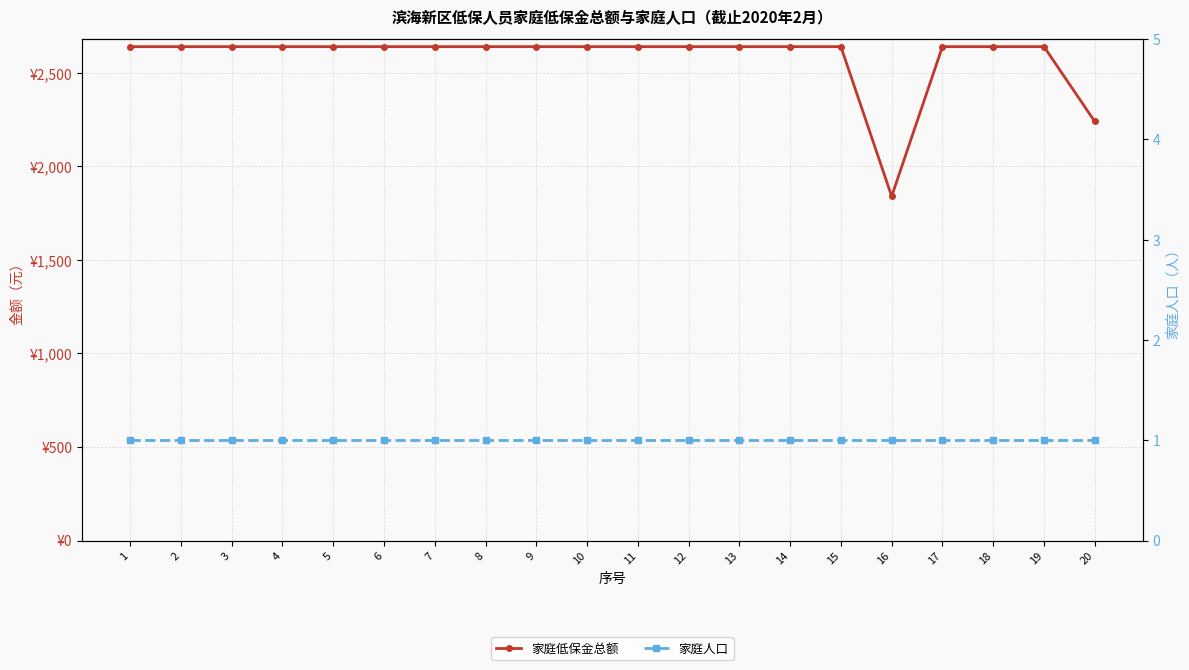

At which label is 家庭低保金总额 closest to 2240?

20